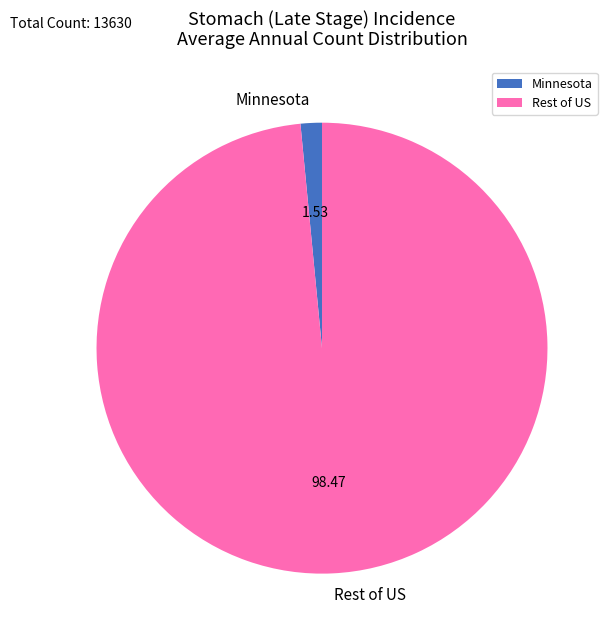

Do Minnesota and Rest of US together represent more than half of the pie?

Yes